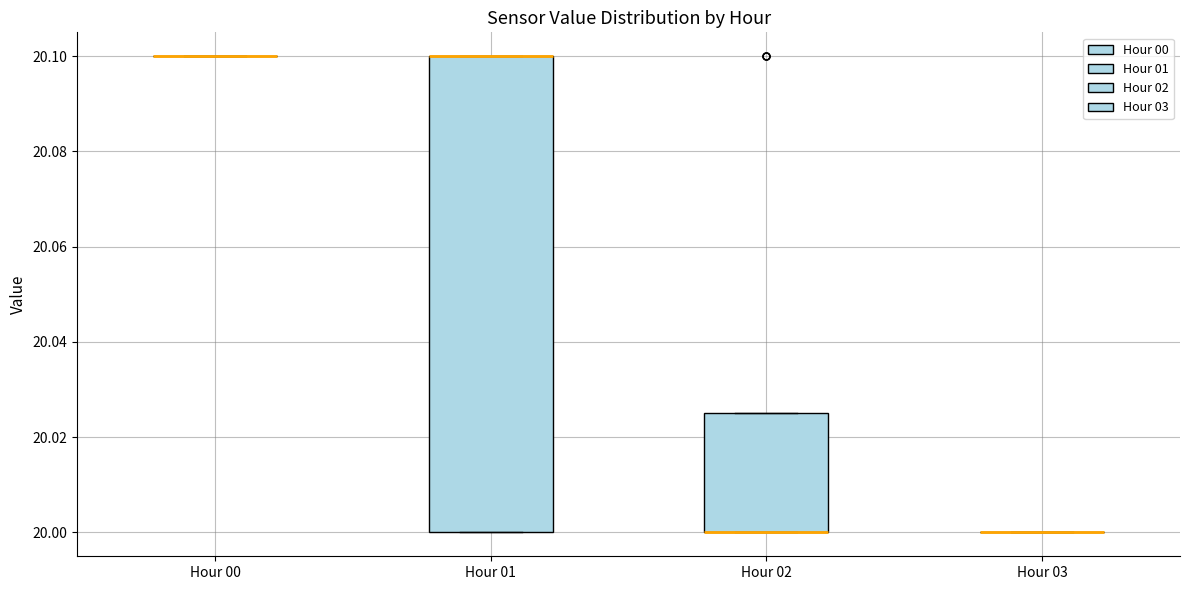

Reading left to right, read every box against the y-axis: the position of its median line, the range the box covers, and the ends of its whiskers. The values are not printed on the chart, so give them approximately, as read against the axis.

Hour 00: box collapsed to a line at 20.100, whiskers 20.100 to 20.100
Hour 01: median 20.100 (drawn on the box's upper edge), box 20.000 to 20.100, whiskers 20.000 to 20.100
Hour 02: median 20.000 (drawn on the box's lower edge), box 20.000 to 20.026, whiskers 20.000 to 20.026
Hour 03: box collapsed to a line at 20.000, whiskers 20.000 to 20.000